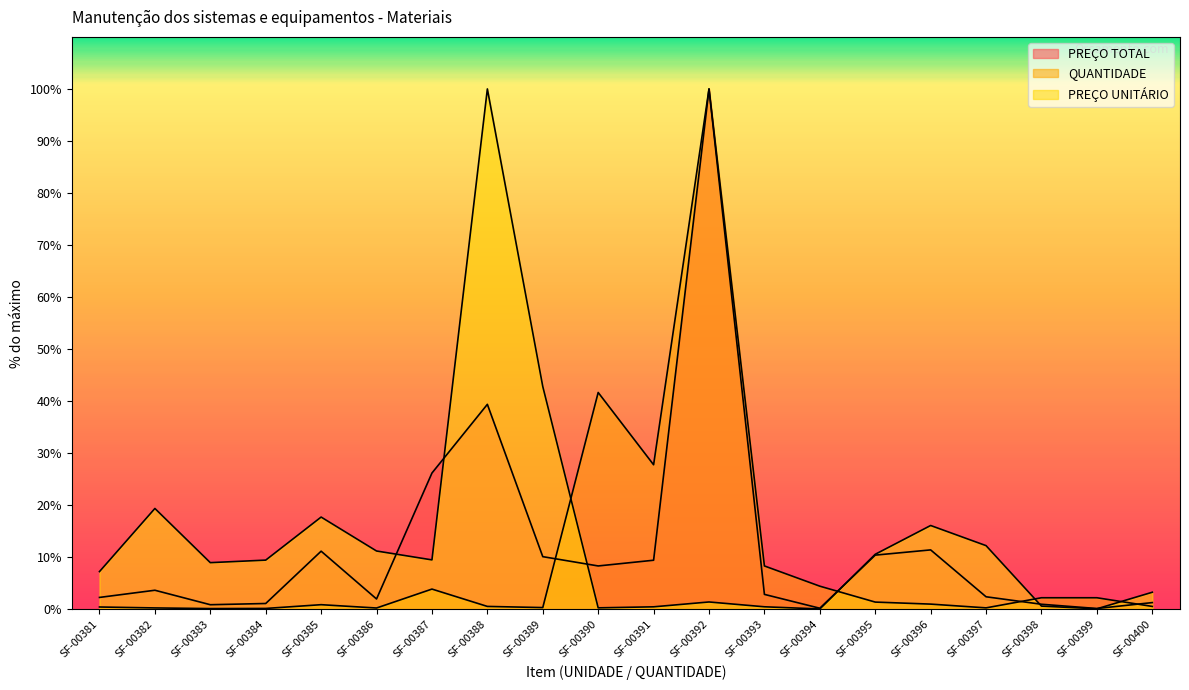

How many series are shown in this chart?

3